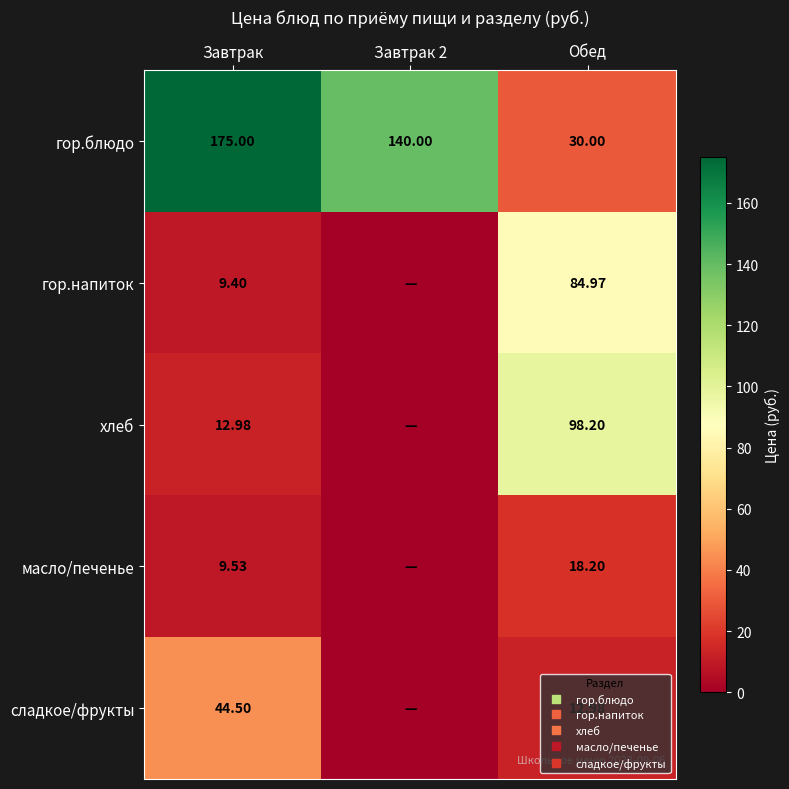

What is the highest value of the масло/печенье series?

18.2